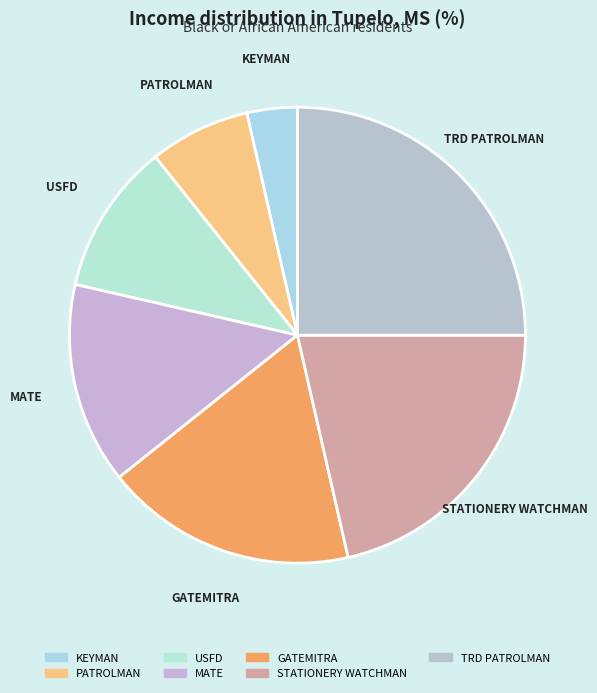

Count the number of slices in the pie.

7